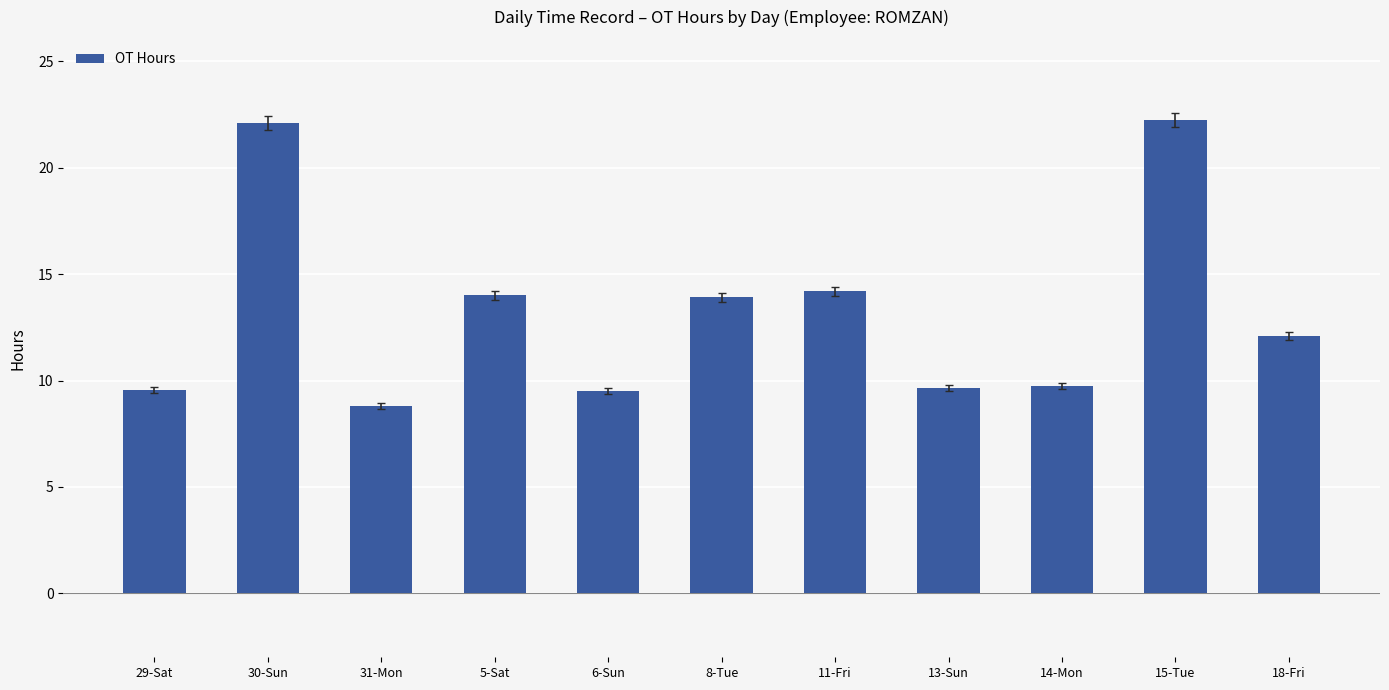

What is the value of the 5th bar from the left?

9.5